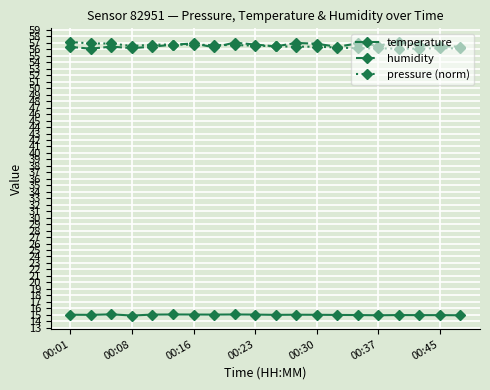

What is the minimum value for humidity?

56.1